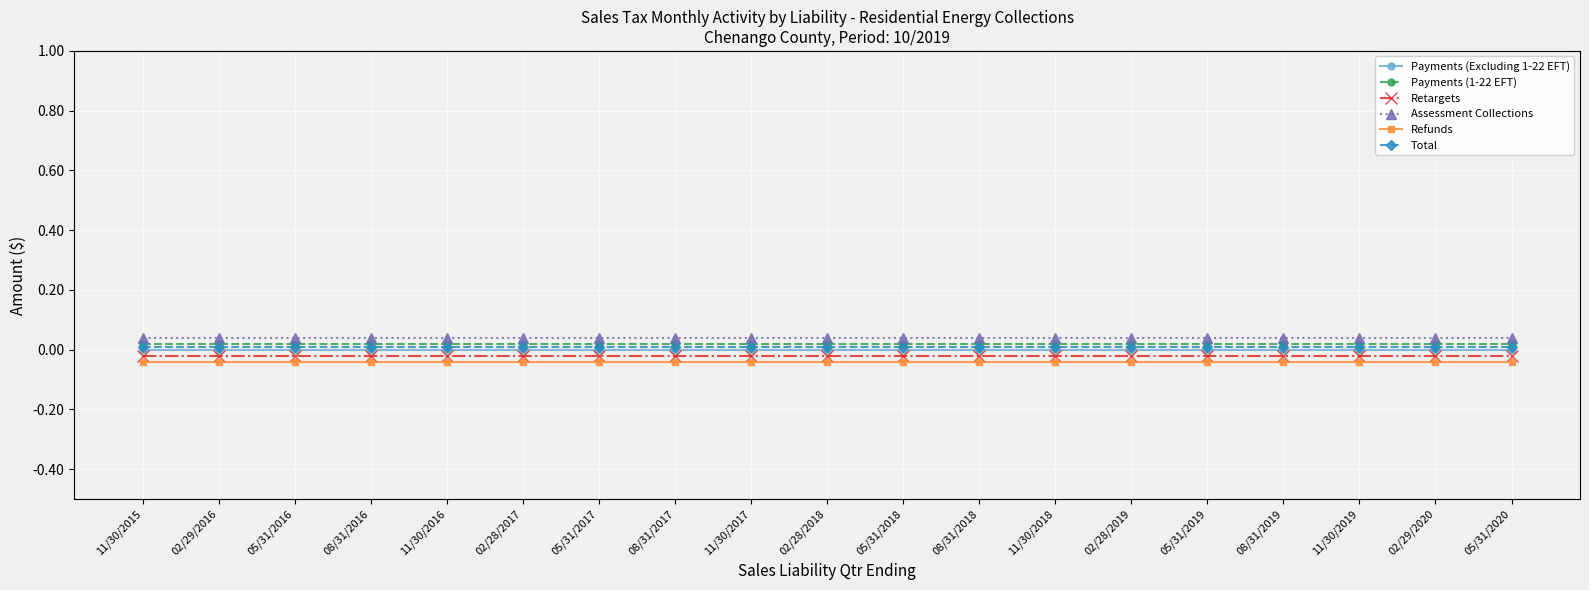

What is the label of the 6th point from the left?

02/28/2017